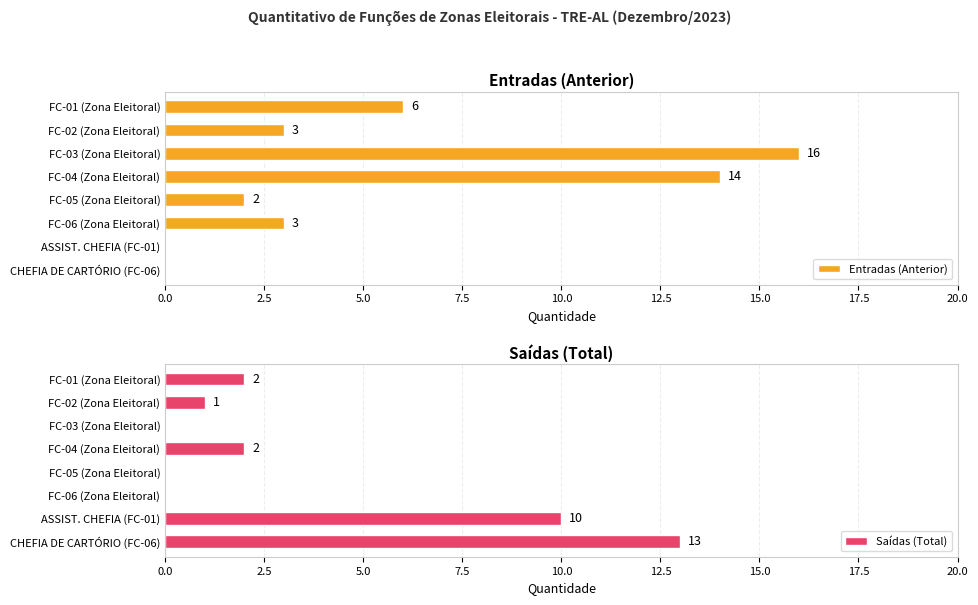

Where is Entradas (Anterior) nearest to the value 8?

FC-01 (Zona Eleitoral)